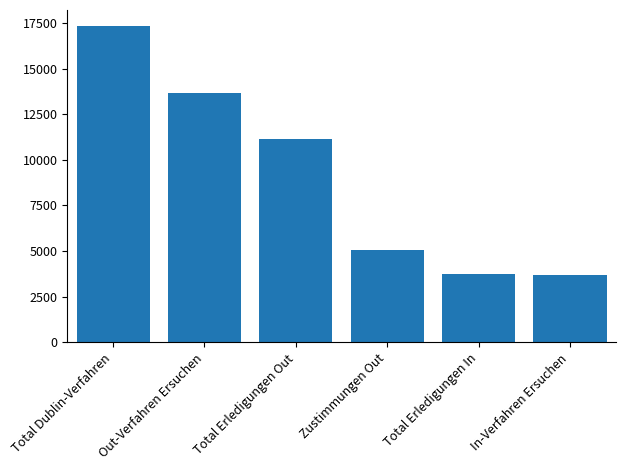

What is the difference between the maximum and minimum values?

13637